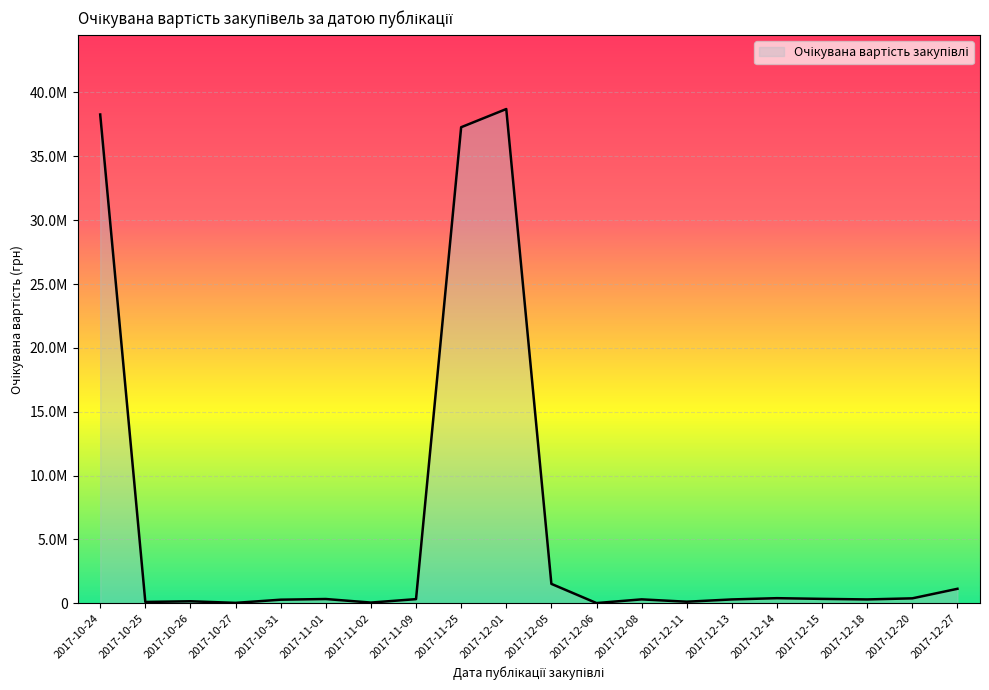

At which category does the chart reach its peak across all series?

2017-12-01